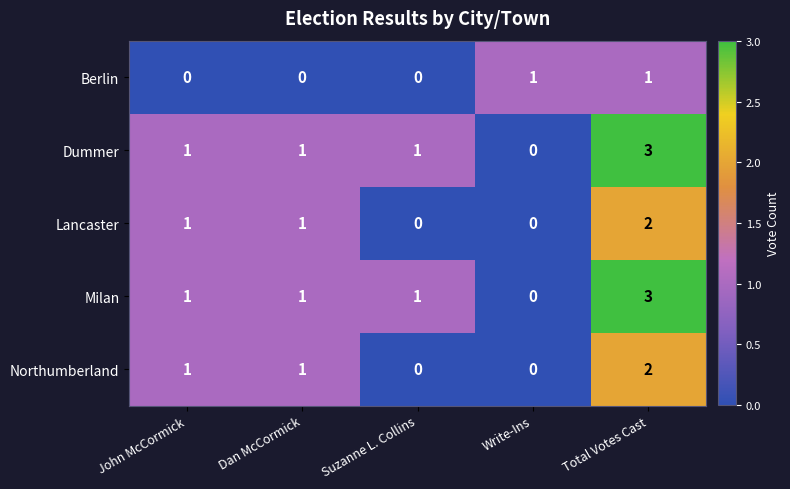

Count the Lancaster values in the range 0 to 1.

4